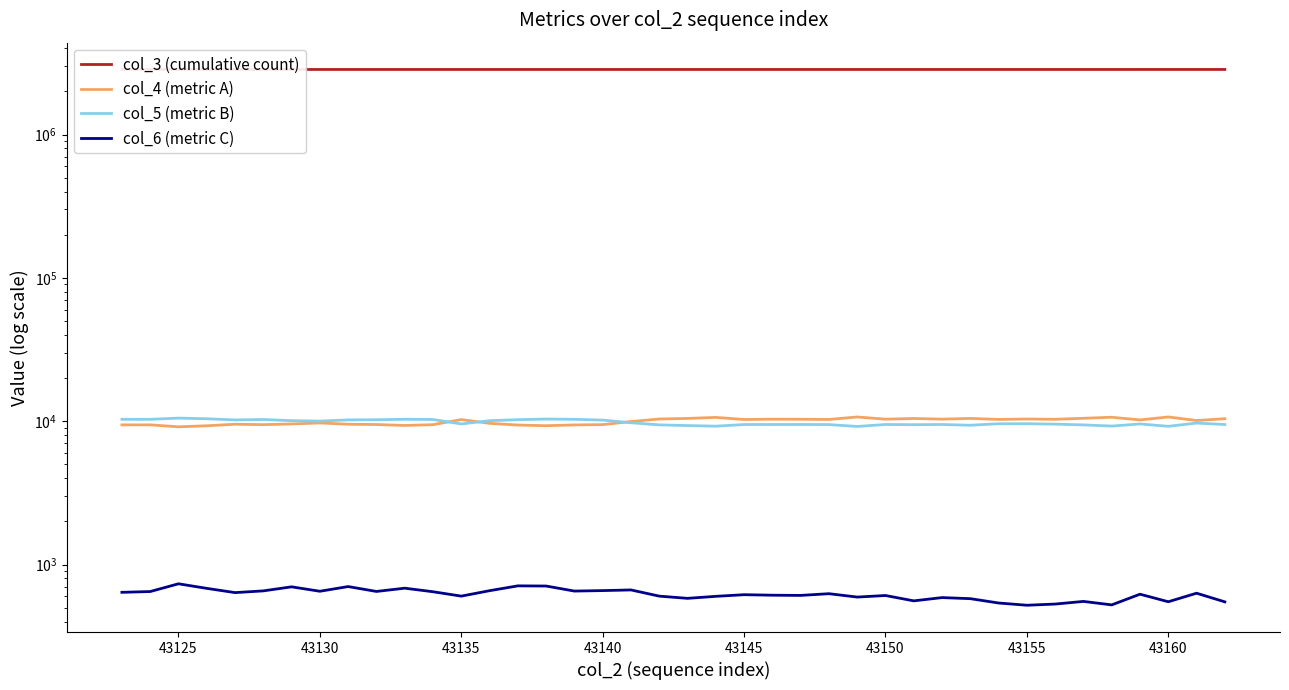

True or false: col_3 (cumulative count) and col_5 (metric B) intersect in this chart.

False